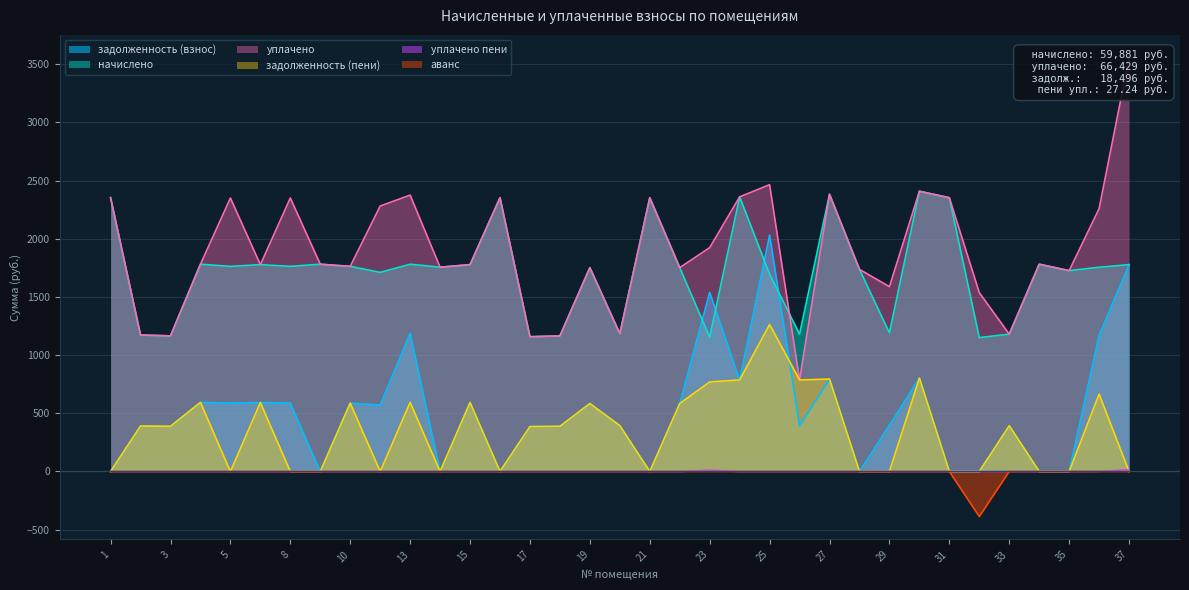

At which category does аванс reach its first local valley?

32